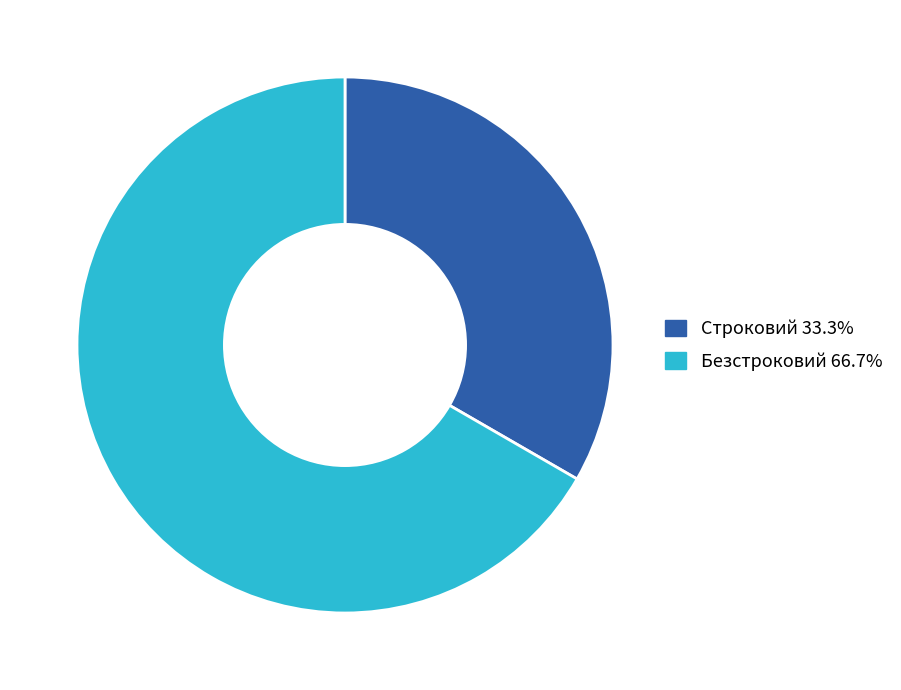

Do Строковий 33.3% and Безстроковий 66.7% together represent more than half of the pie?

Yes